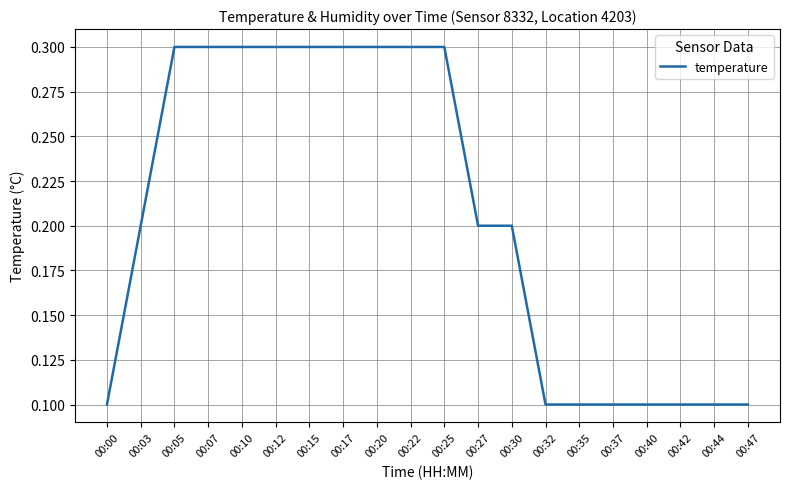

The chart shows a value of 0.2 at 00:40. True or false?

False